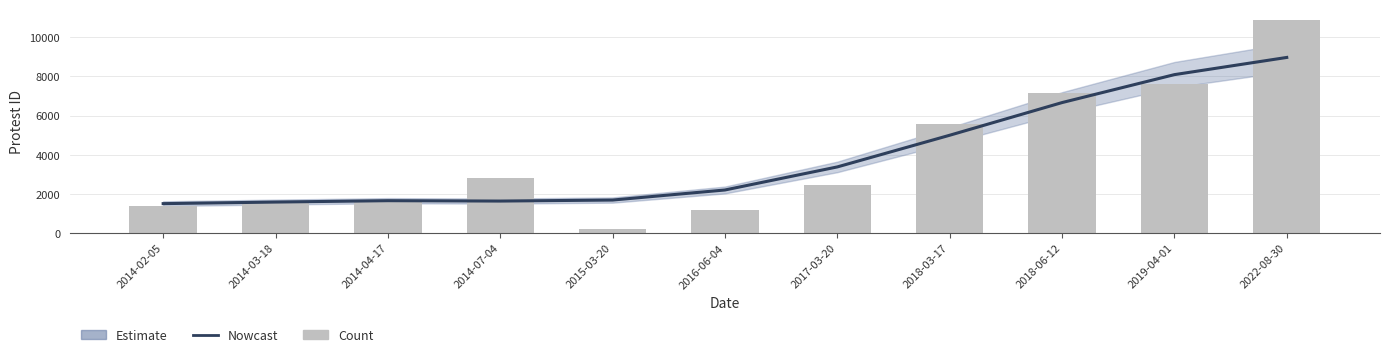

What is the label of the 3rd bar from the right?

2018-06-12